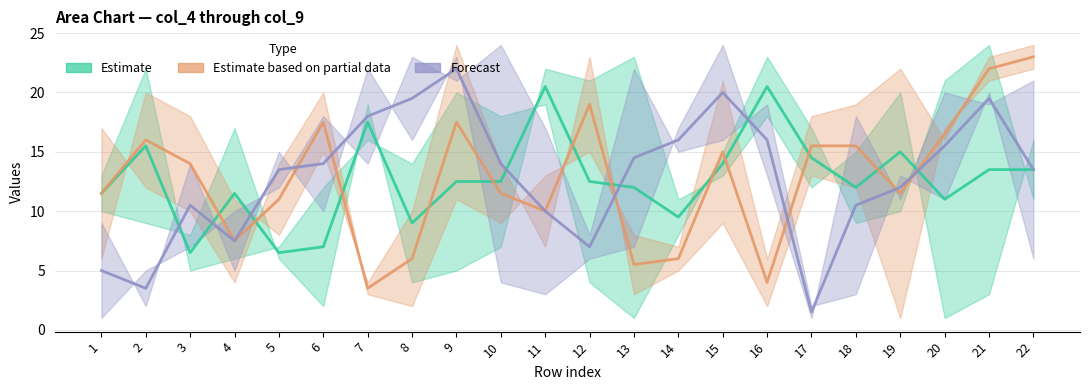

What is the highest value of the col_4 series?

23